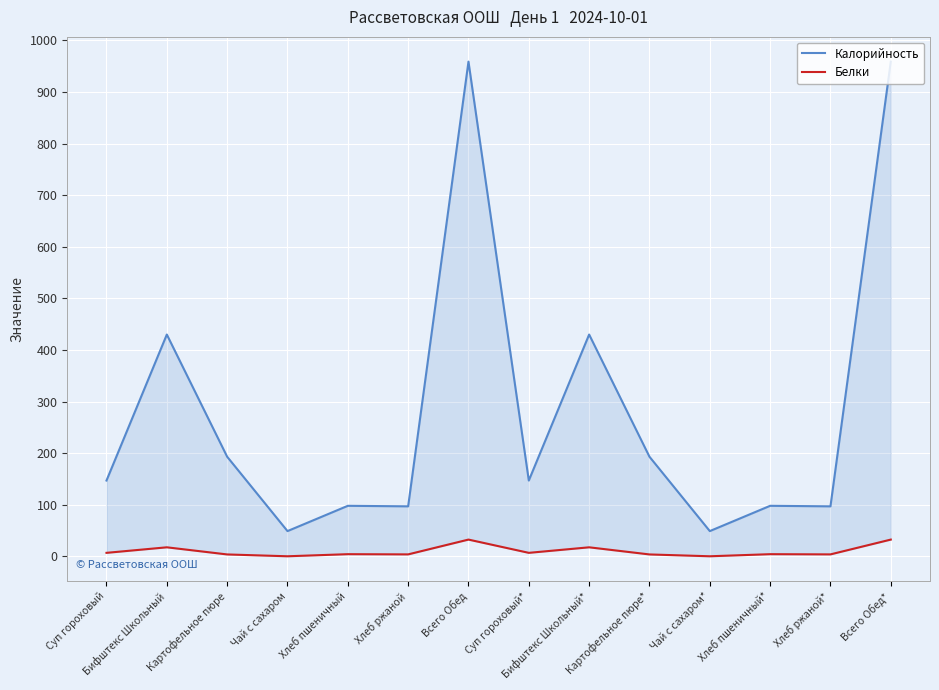

Reading left to right, transcribe all the data shown in this chart.

Калорийность: Суп гороховый=147.0	Бифштекс Школьный=430.0	Картофельное пюре=193.1	Чай с сахаром=49.0	Хлеб пшеничный=98.0	Хлеб ржаной=97.0	Всего Обед=959.0	Суп гороховый*=147.0	Бифштекс Школьный*=430.0	Картофельное пюре*=193.1	Чай с сахаром*=49.0	Хлеб пшеничный*=98.0	Хлеб ржаной*=97.0	Всего Обед*=959.0
Белки: Суп гороховый=6.8	Бифштекс Школьный=17.6	Картофельное пюре=3.8	Чай с сахаром=0.2	Хлеб пшеничный=4.2	Хлеб ржаной=3.9	Всего Обед=32.5	Суп гороховый*=6.8	Бифштекс Школьный*=17.6	Картофельное пюре*=3.8	Чай с сахаром*=0.2	Хлеб пшеничный*=4.2	Хлеб ржаной*=3.9	Всего Обед*=32.5